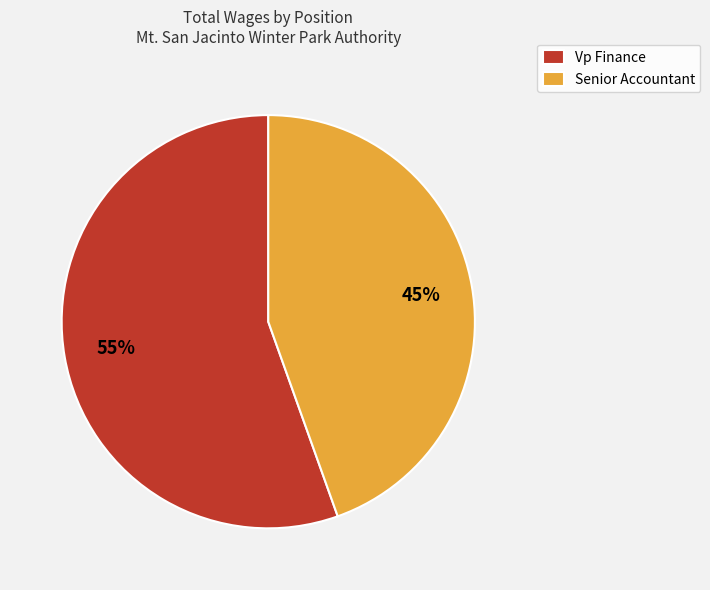

How many segments does this pie chart have?

2